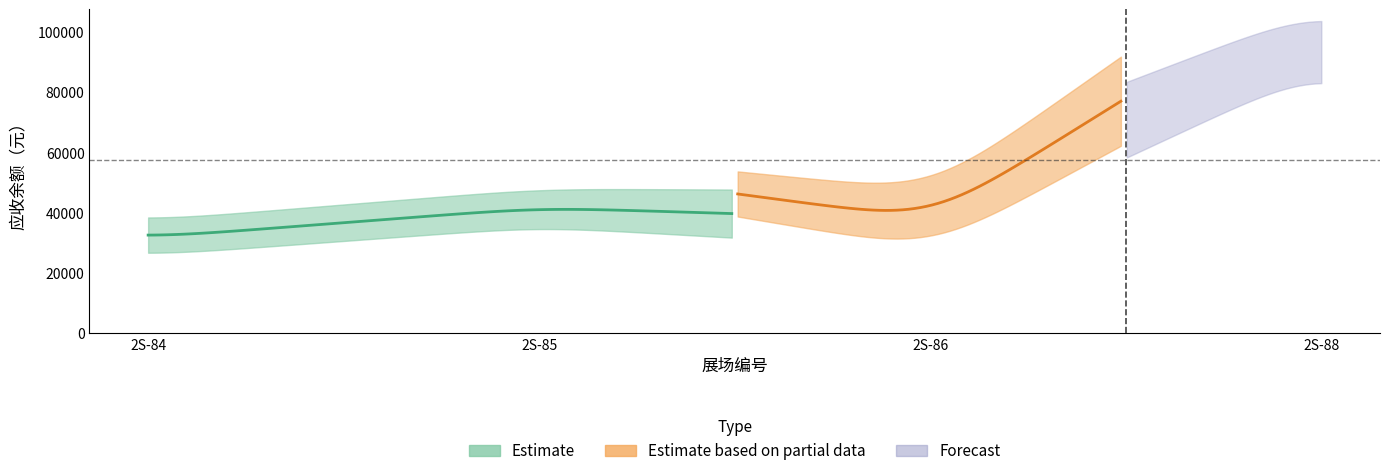

True or false: 应收 and 期末余额 cross at least once.

False